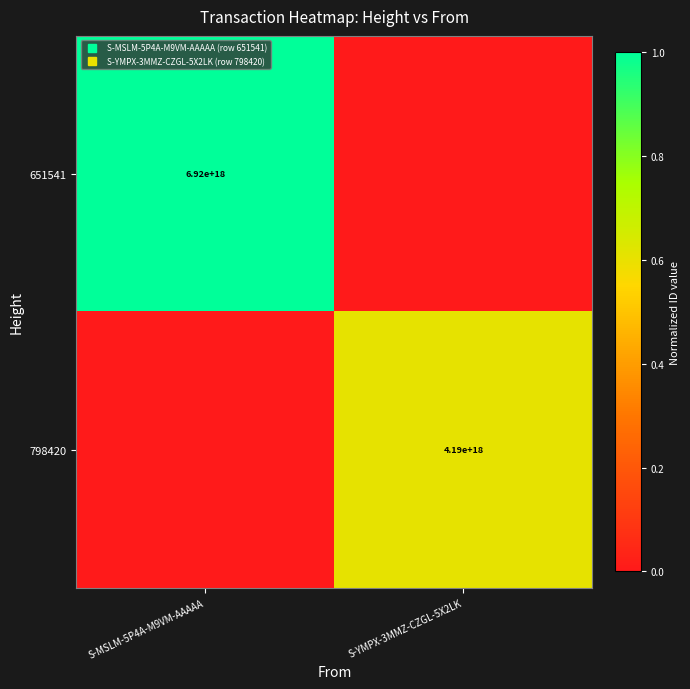

What is the difference between the 651541 values at S-YMPX-3MMZ-CZGL-5X2LK and S-MSLM-5P4A-M9VM-AAAAA?

1.0